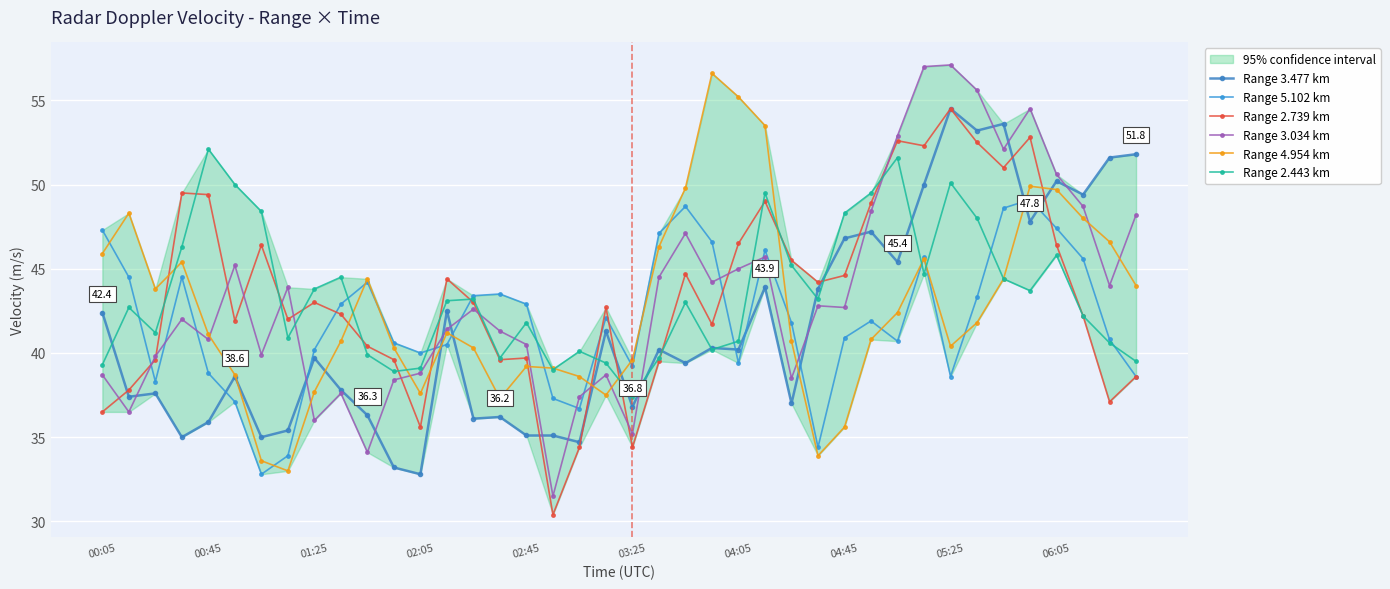

What is the minimum value for Range 3.034 km?

31.5